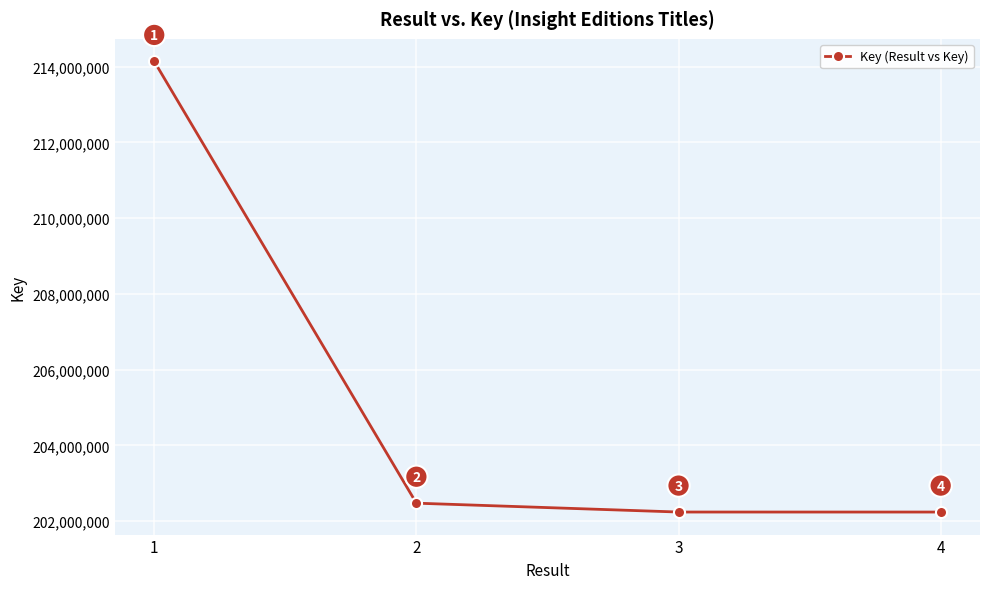

What is the greatest value displayed?

214140188